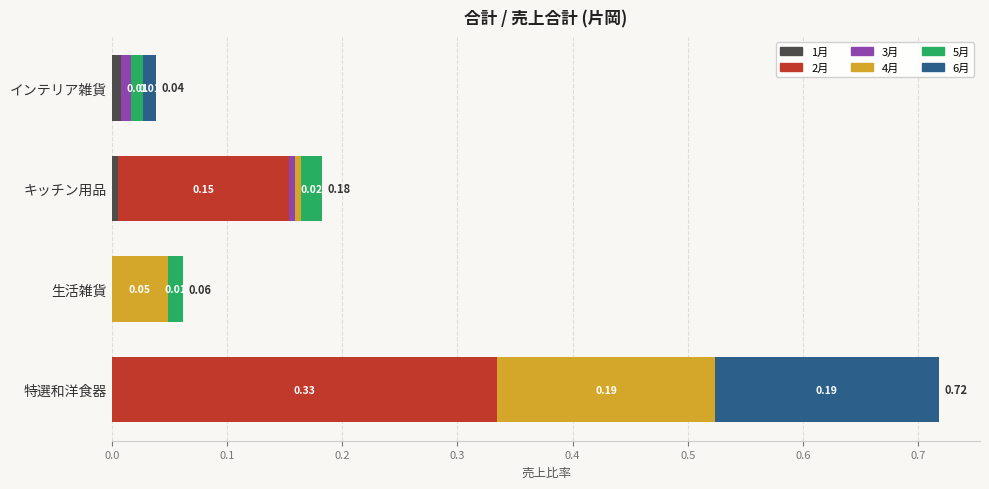

At which category is the sum across all series the highest?

特選和洋食器